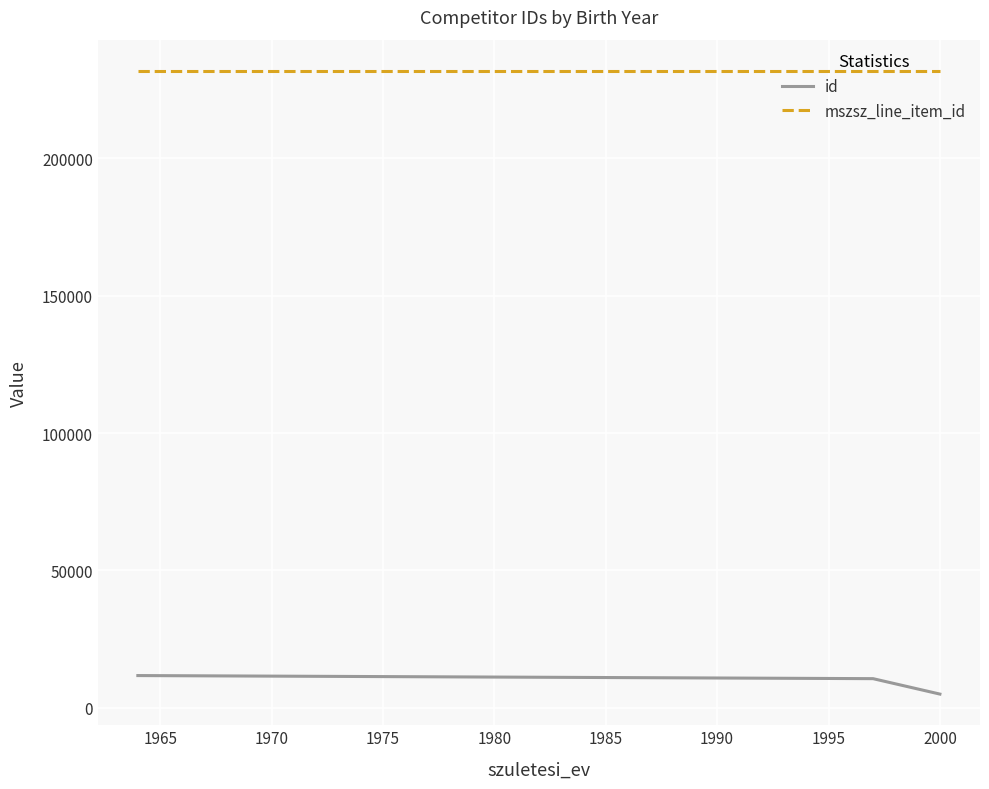

Rank the series by their average value, from lowest to highest.

id, mszsz_line_item_id